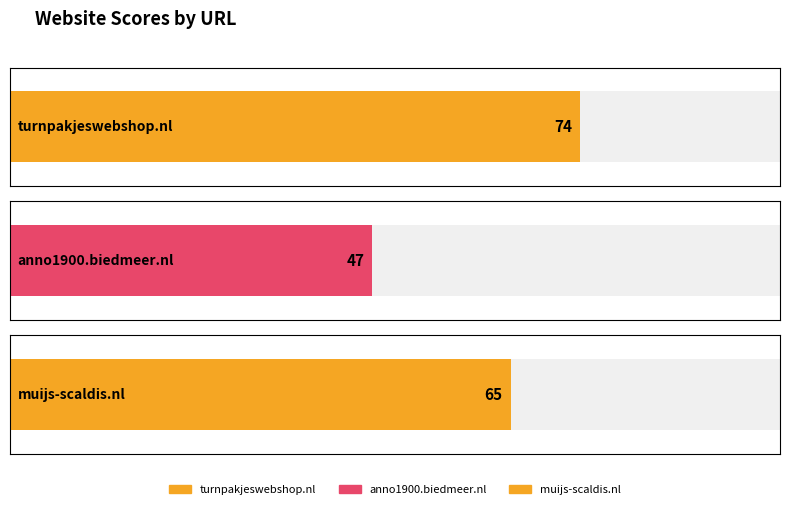

Which category has the lowest value across all series?

anno1900.biedmeer.nl